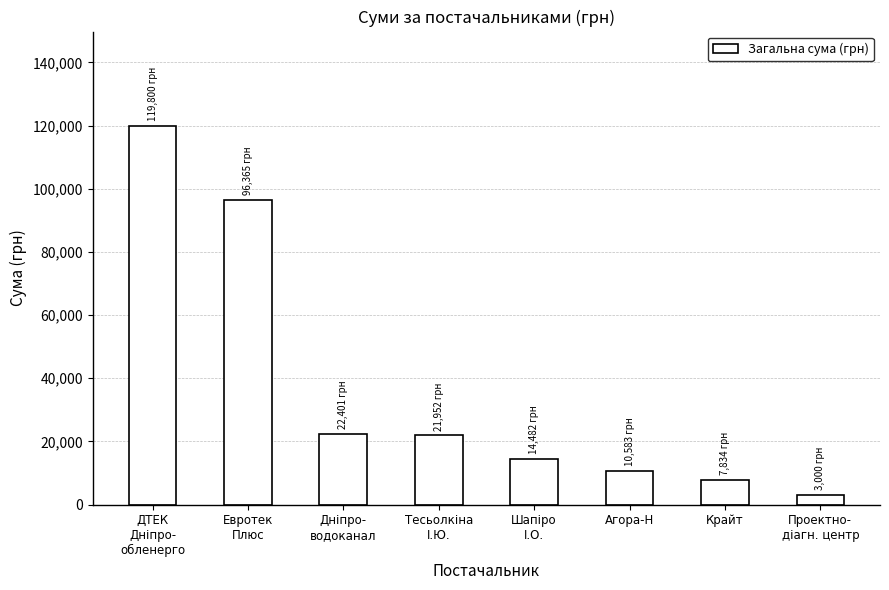

The value at Крайт is 3028.6. True or false?

False